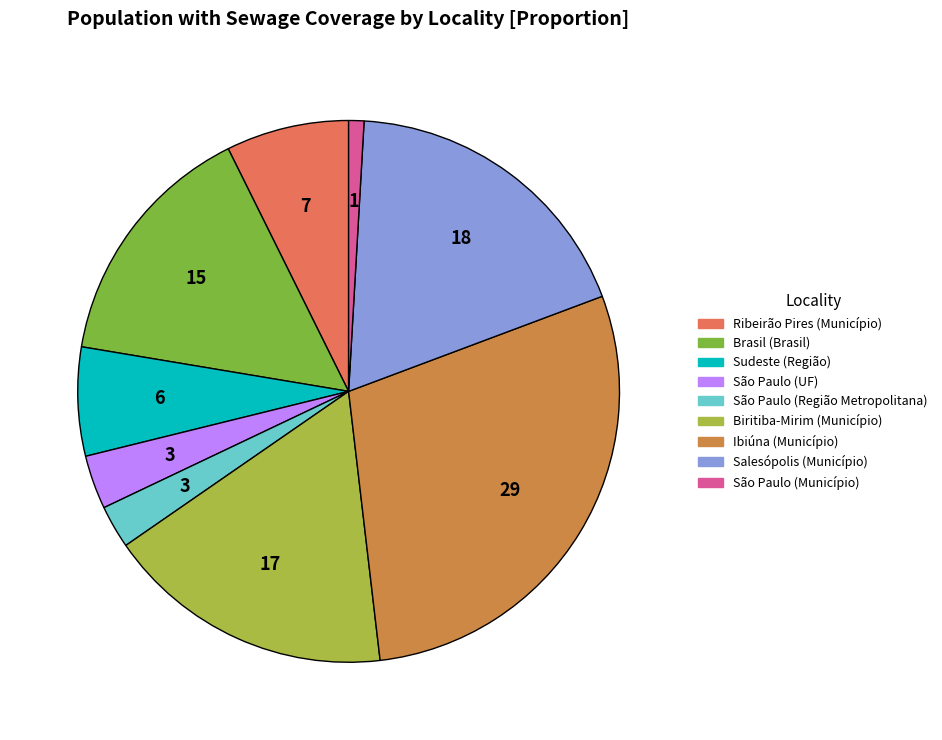

Is the sum of Biritiba-Mirim (Município) and Brasil (Brasil) greater than half?

No